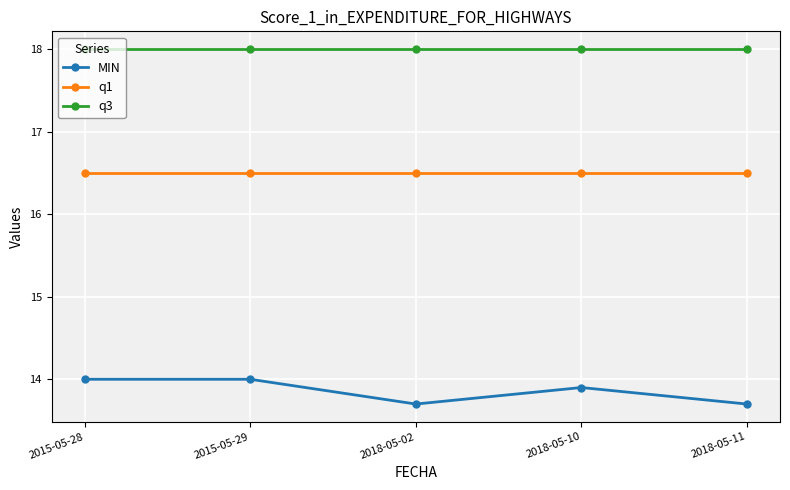

At 2018-05-11, list the series in order from smallest to largest.

MIN, q1, q3